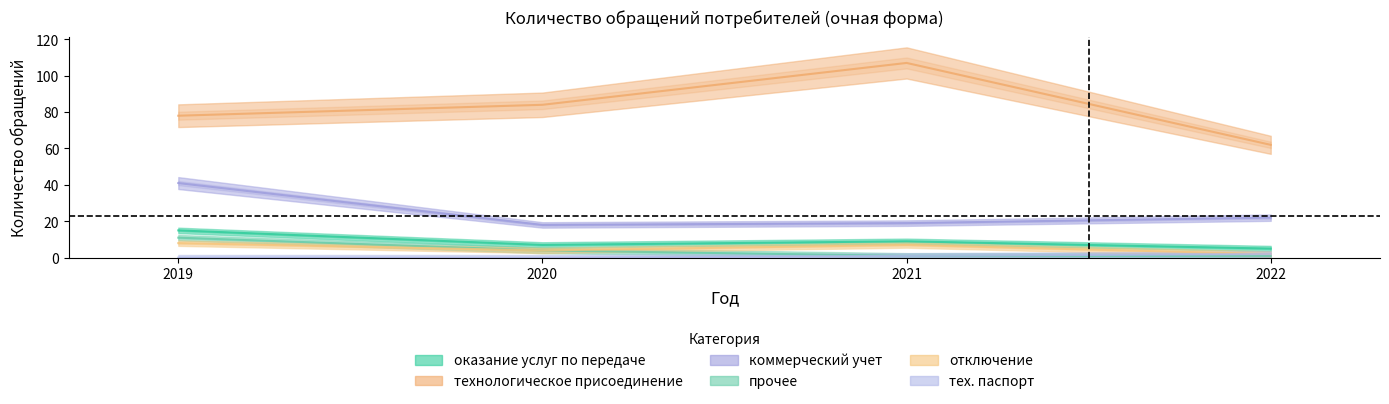

Where does the коммерческий учет series first go above 22?

2019